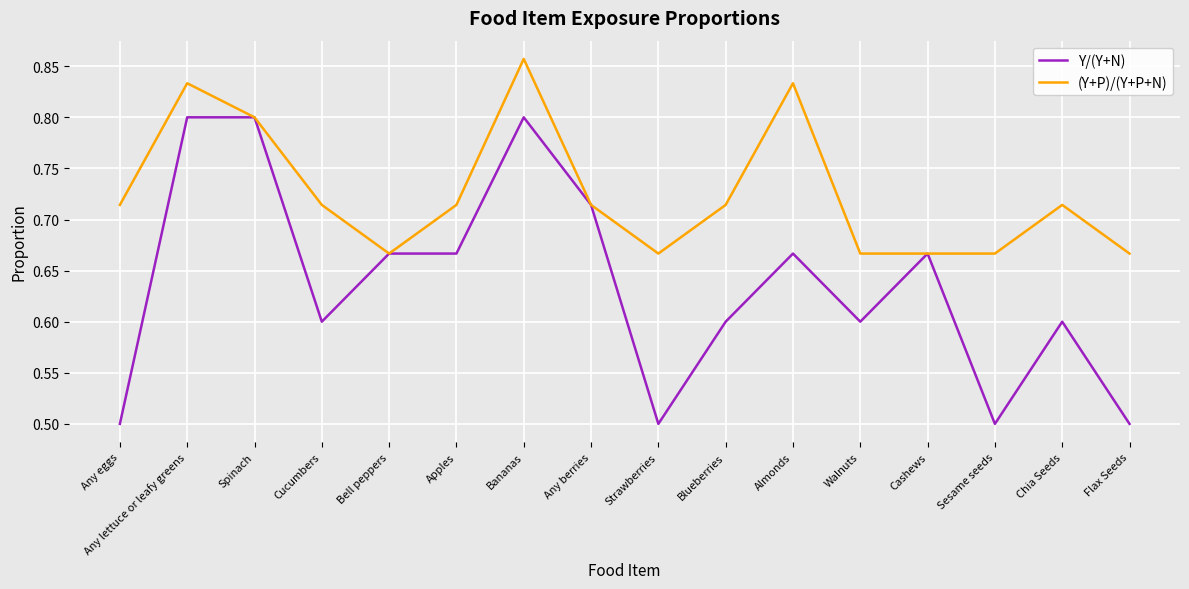

The value of (Y+P)/(Y+P+N) at Sesame seeds is 1.2. True or false?

False